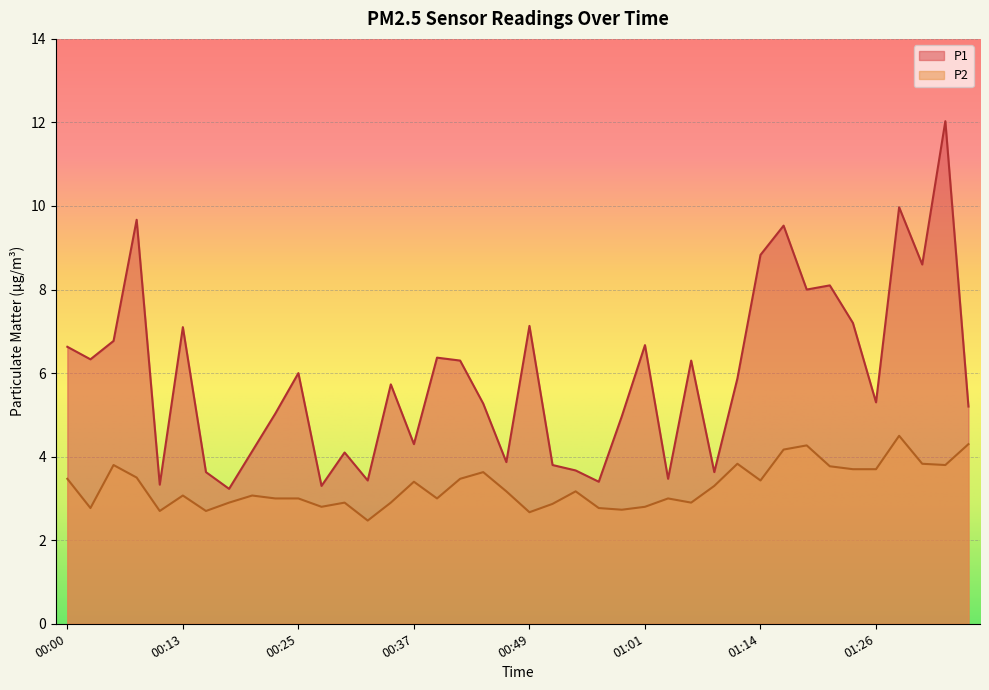

True or false: P2 and P1 cross at least once.

False